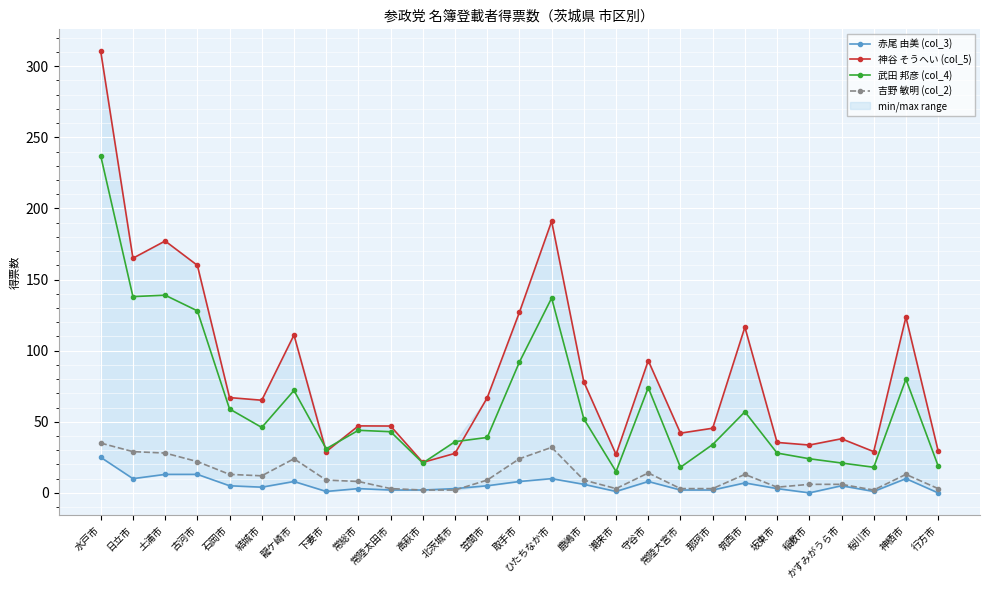

At 那珂市, list the series in order from largest to smallest.

神谷 そうへい (col_5), 武田 邦彦 (col_4), 吉野 敏明 (col_2), 赤尾 由美 (col_3)